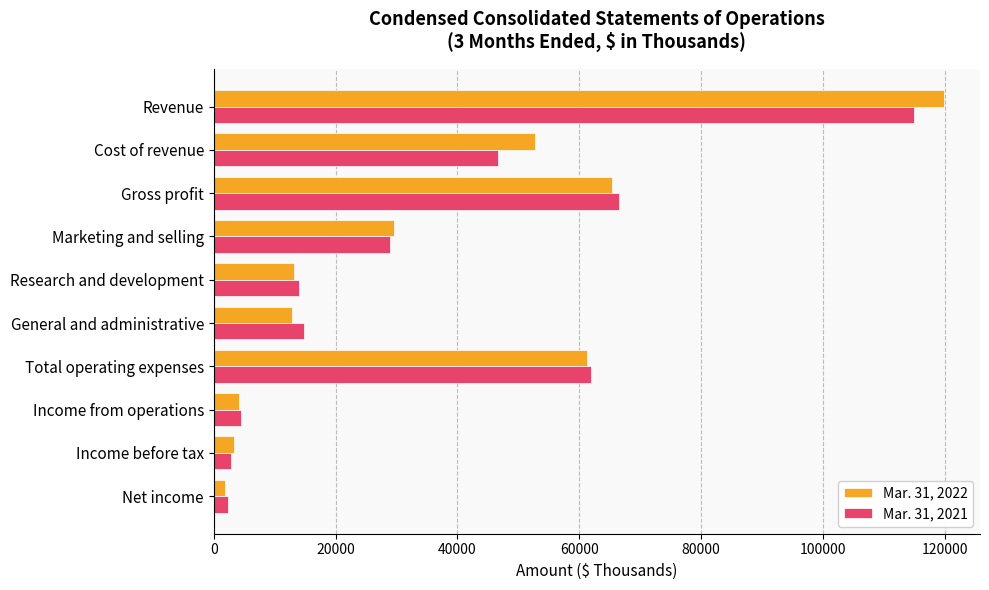

What is the sum of all Mar. 31, 2022 values?

364257